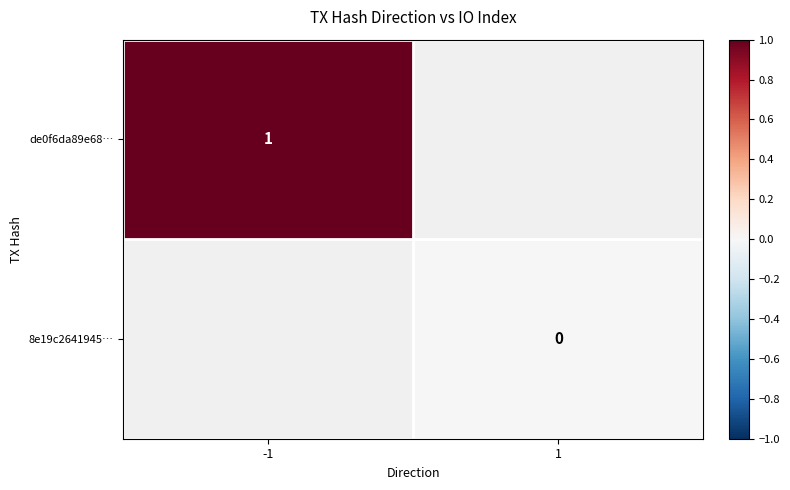

The de0f6da89e68… series shows 1.5 at -1. True or false?

False